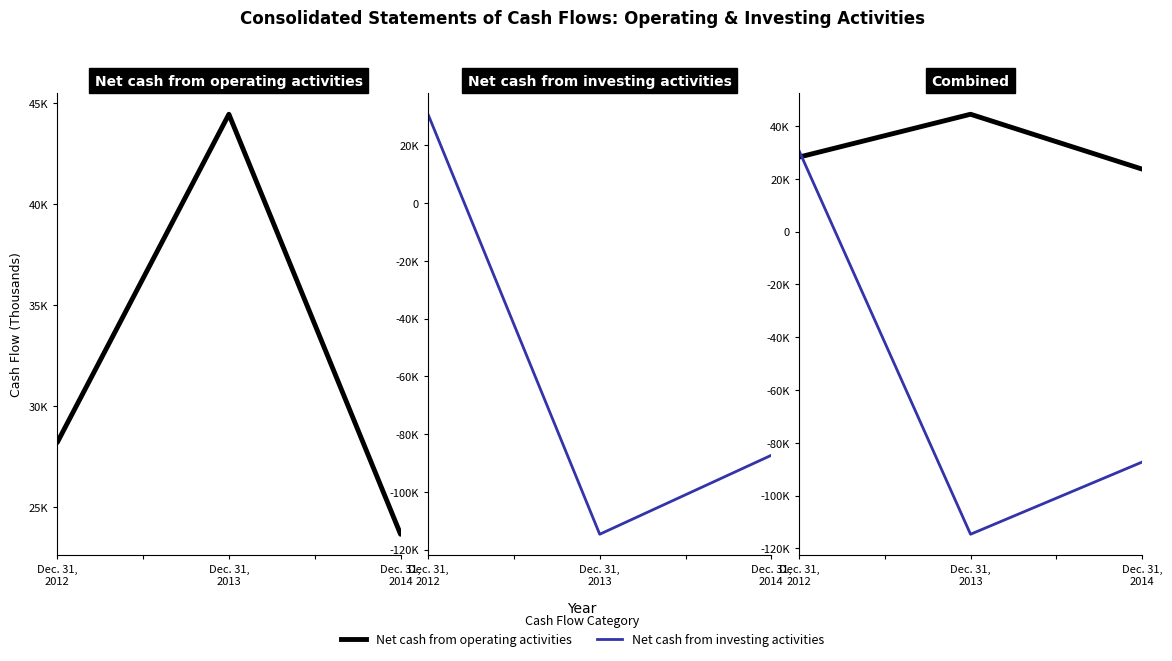

What value does the Net cash from investing activities series have at Dec. 31,
2013?

-114640